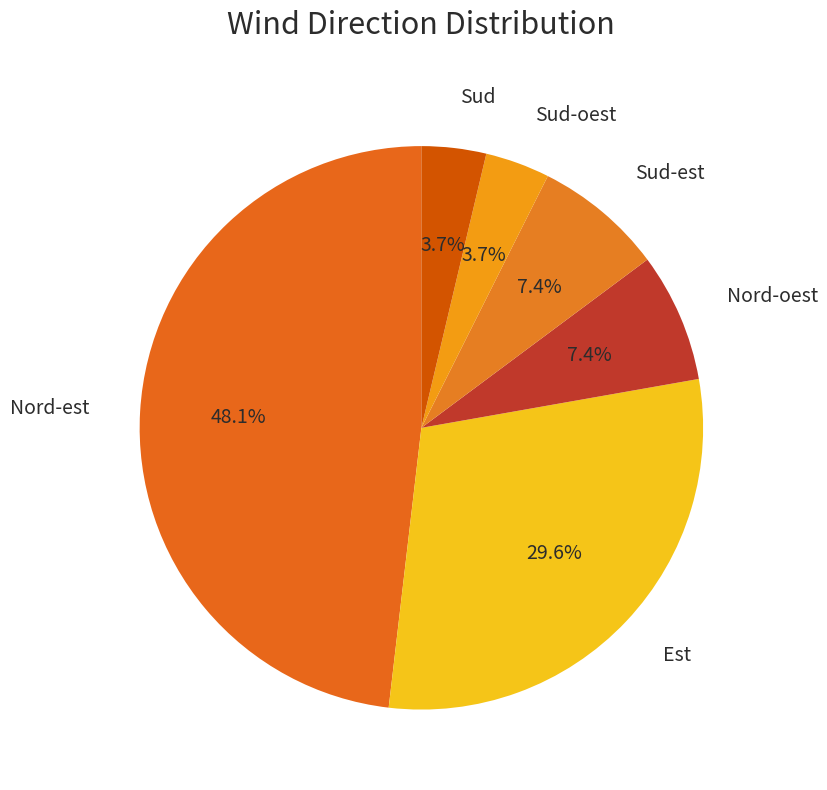

Count the number of slices in the pie.

6